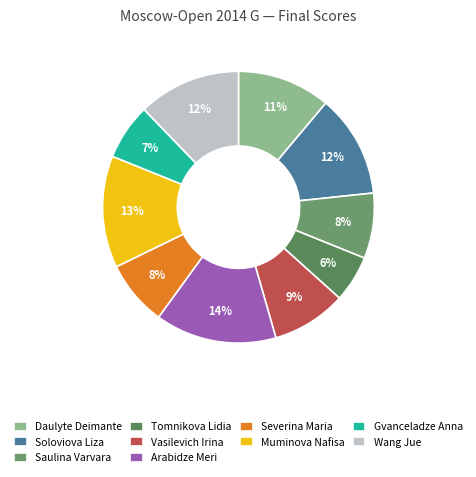

Between Soloviova Liza and Wang Jue, which is larger?

Soloviova Liza